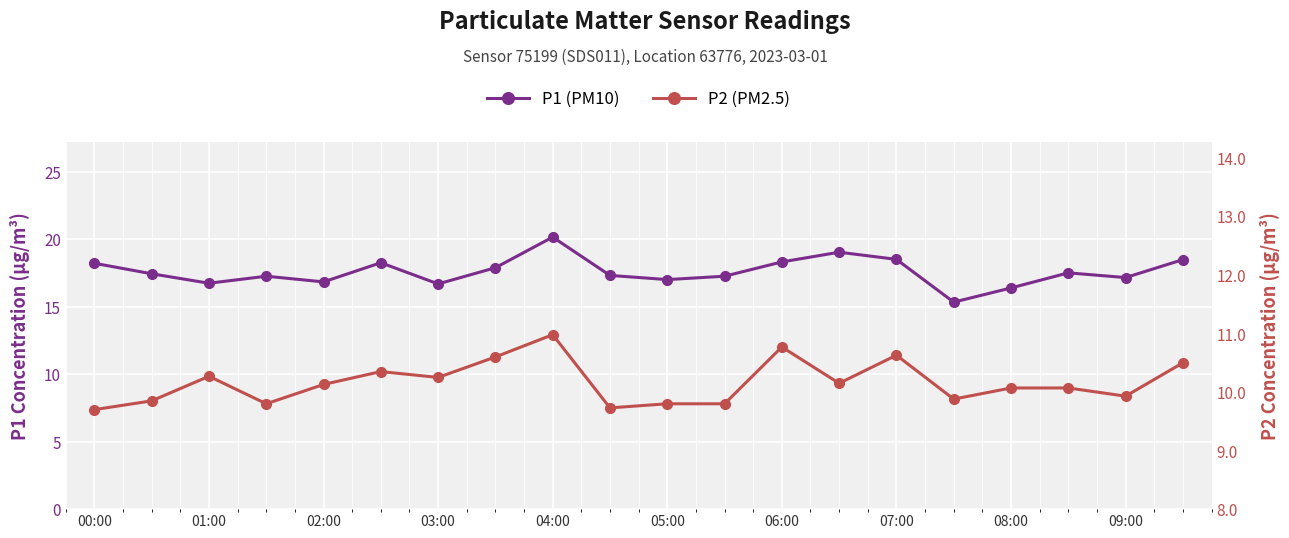

Rank the series at 15 from lowest to highest value.

P2 (PM2.5), P1 (PM10)